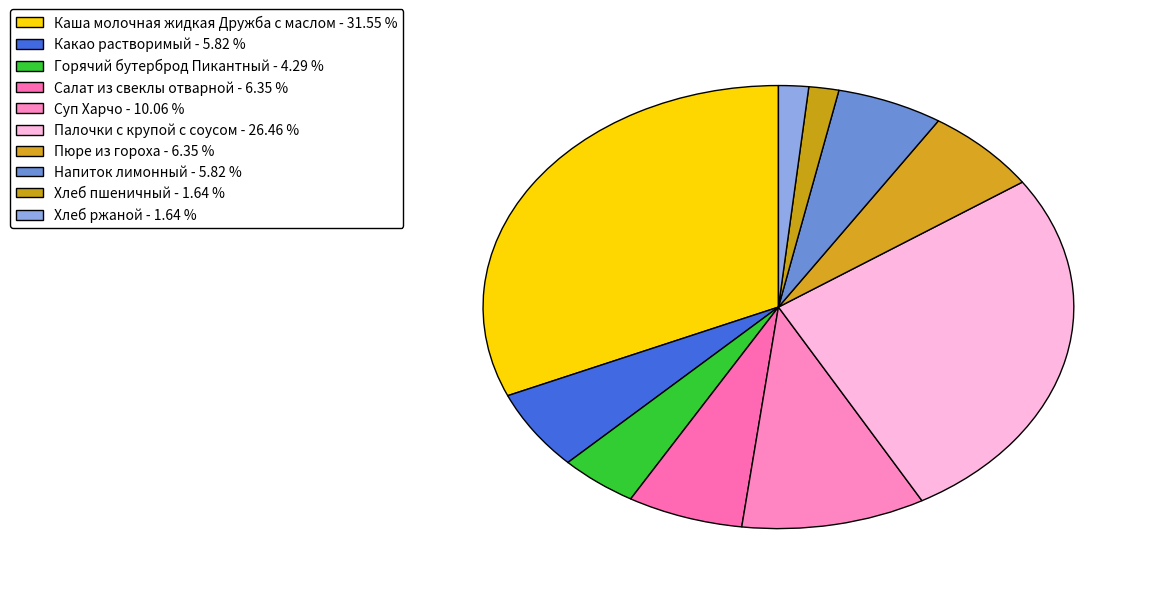

How many segments does this pie chart have?

10